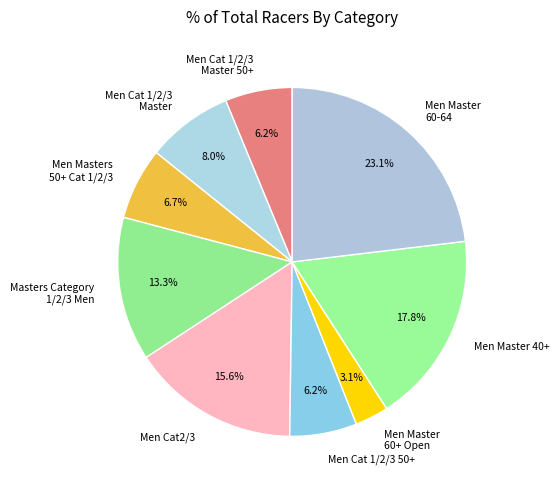

Which category has the smallest portion of the pie?

Men Master 60+ Open